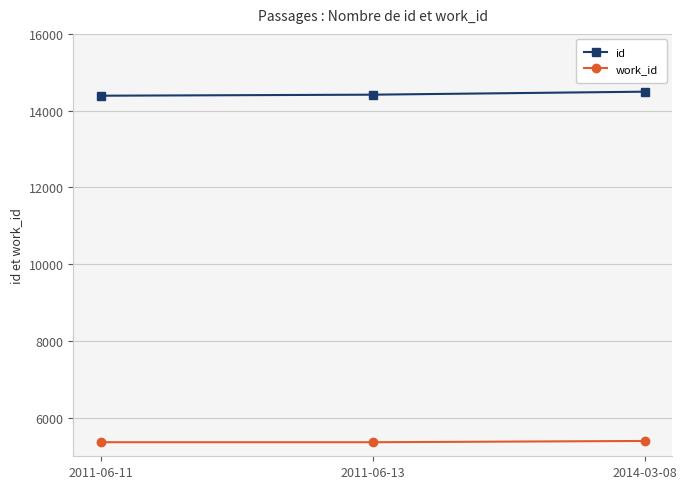

True or false: id has a value of 14495 at 2014-03-08.

True